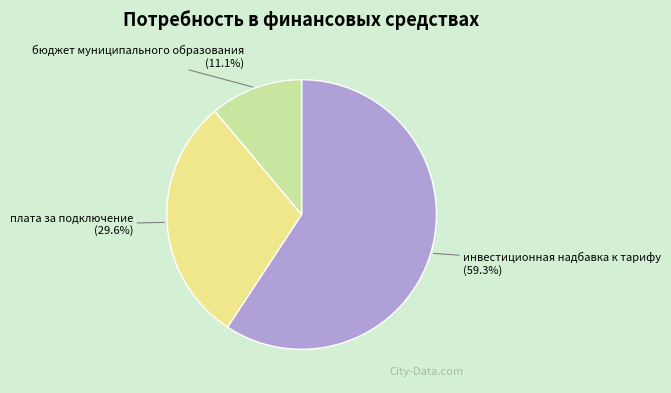

Is there any slice that represents more than half of the pie?

Yes